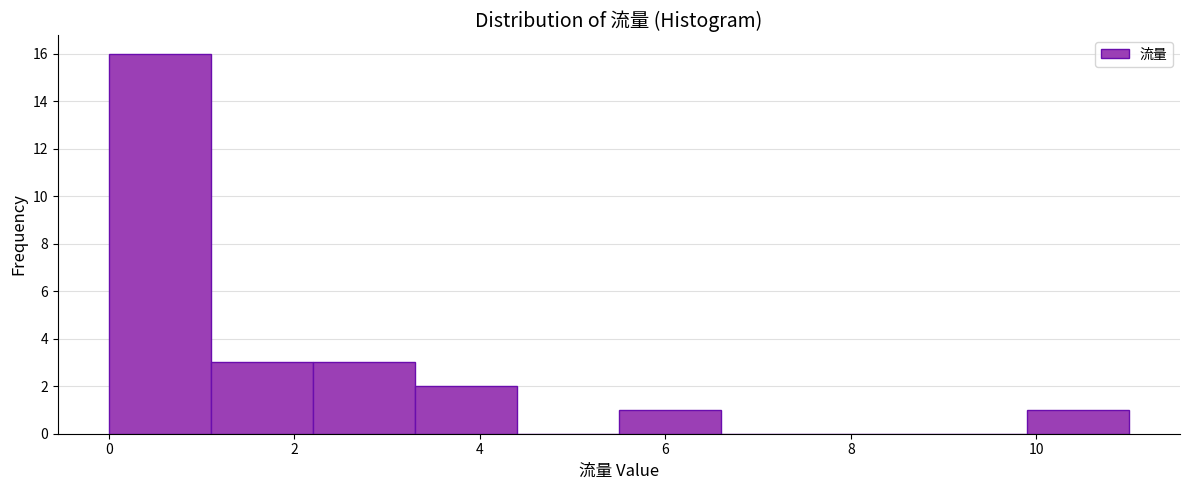

What is the height of the bar covering 2.2 to 3.3 on the x-axis? Neither the bar edges nor the heights are printed on the chart, so give them approximately, as read against the axes.

3